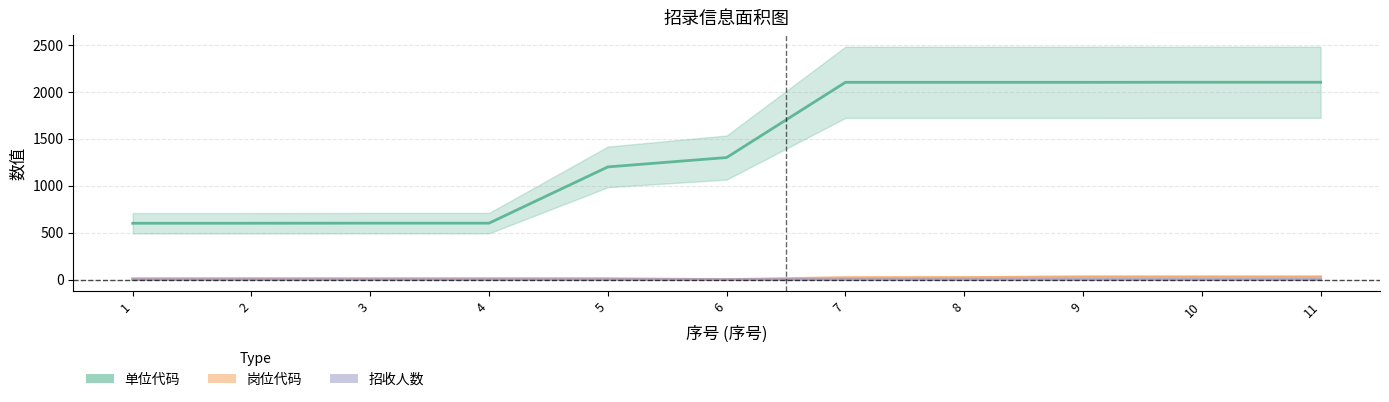

Which has a higher value, 5 or 9?

9